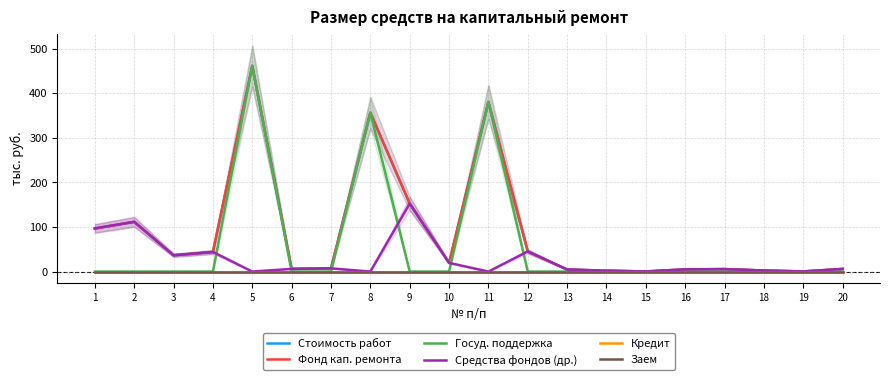

What is the difference between the Фонд кап. ремонта values at 1 and 2?

14.8